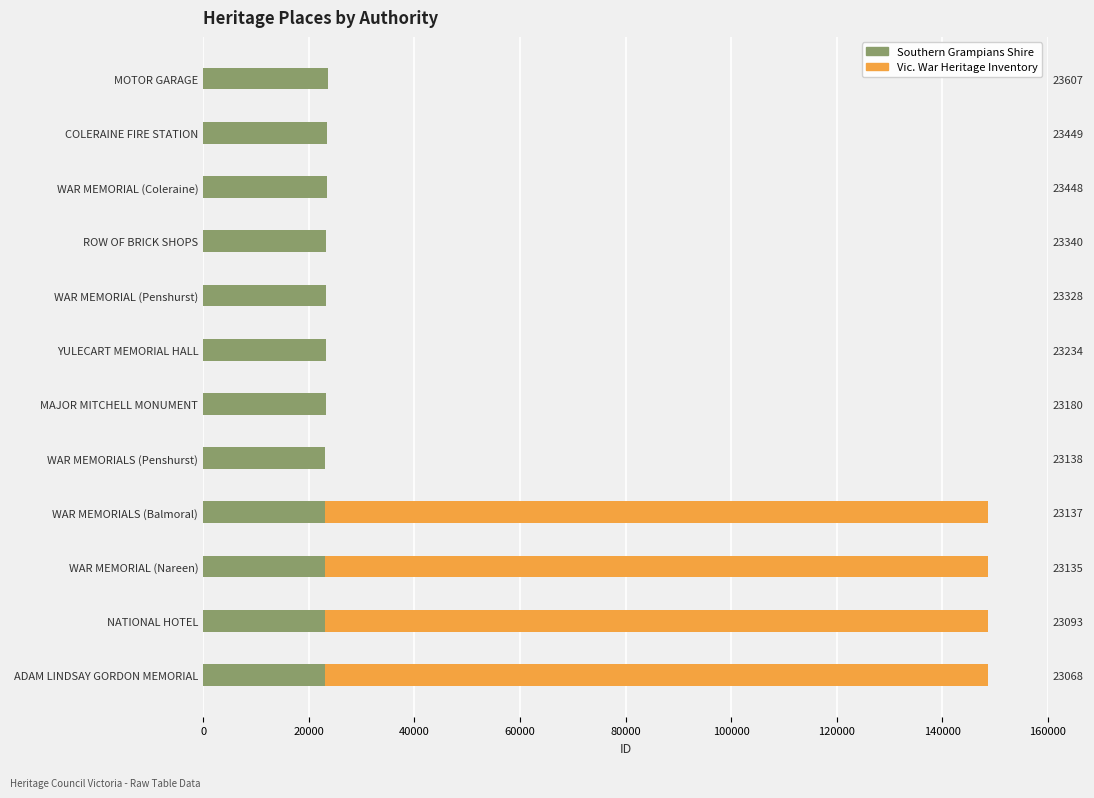

Which label corresponds to the smallest value in the chart?

ADAM LINDSAY GORDON MEMORIAL